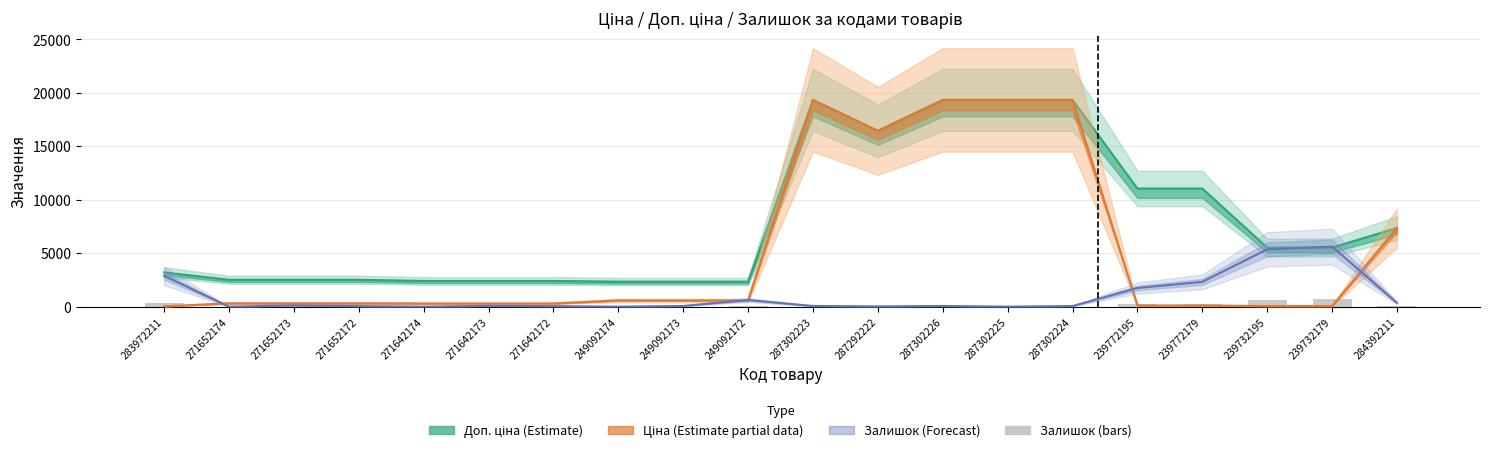

How many values in the Залишок ×8 (Forecast) series are below 64?

8